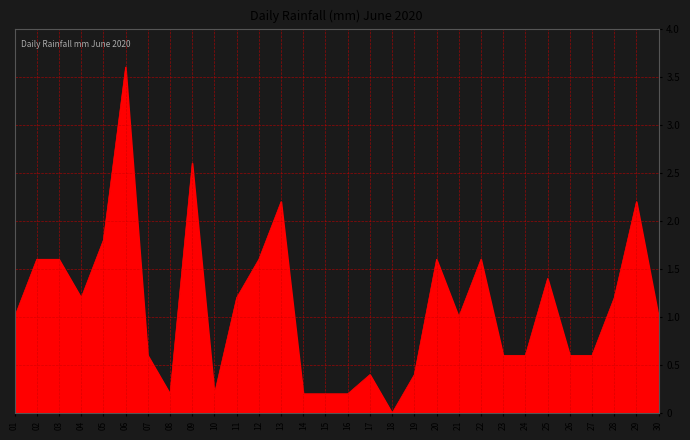

How many lines are shown in the chart?

1